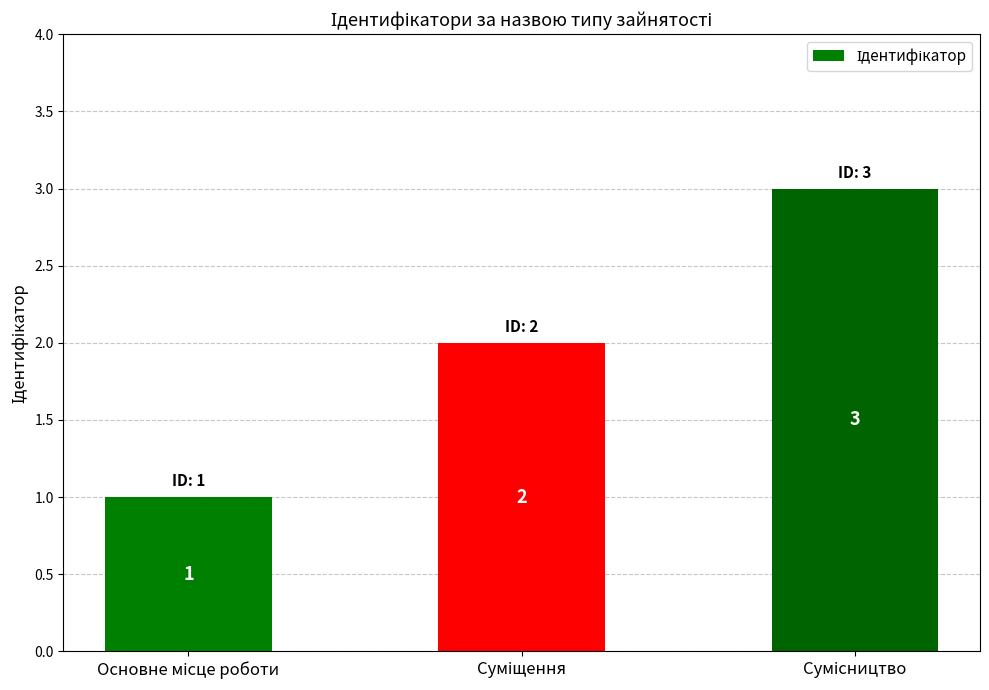

How many values are between 1 and 3?

3